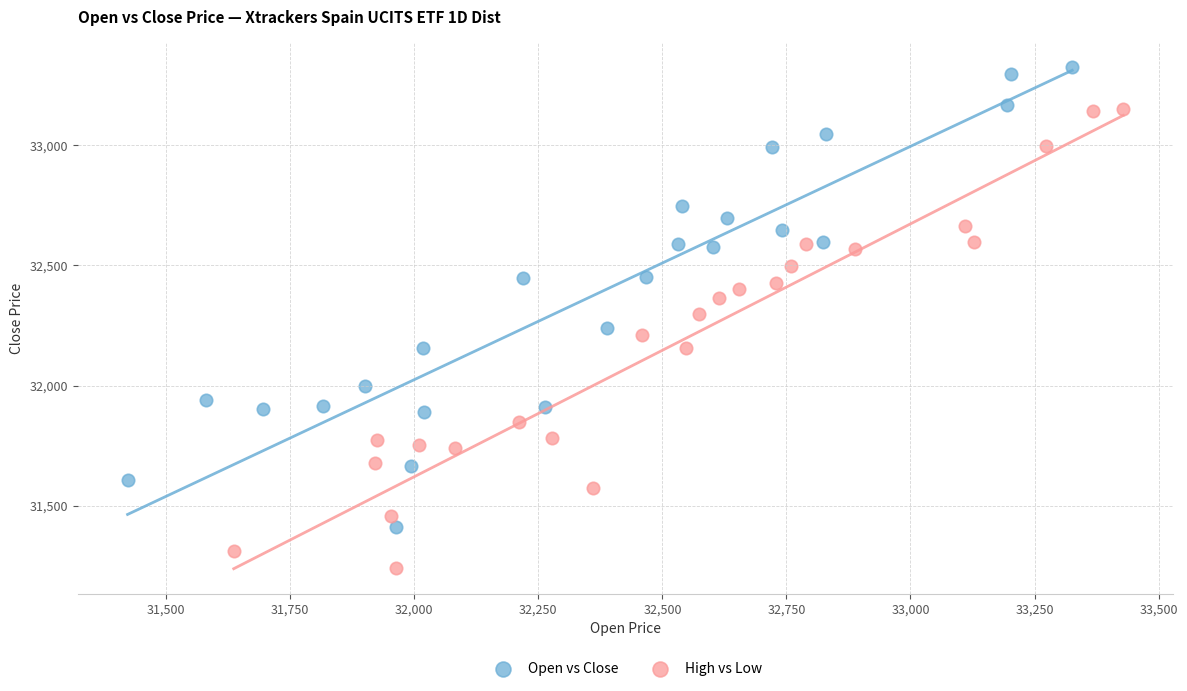

Which series reaches the minimum Y coordinate?

High vs Low